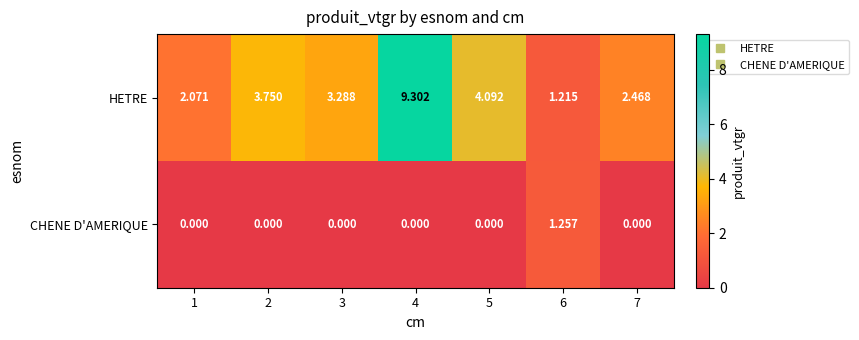

How many data points does each series have?

7